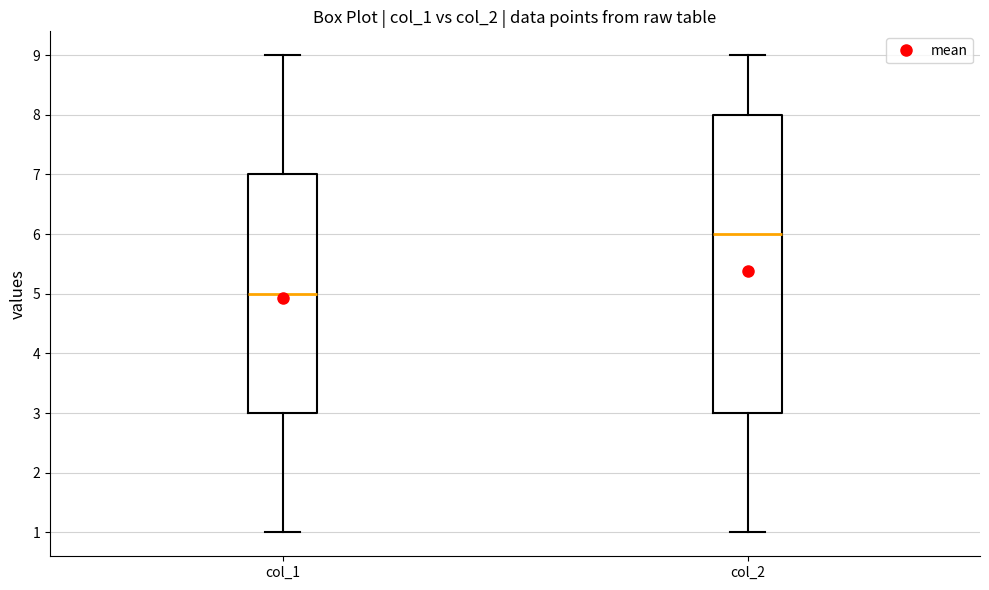

Where does the median line of the box for col_1 sit on the y-axis? The values are not printed on the chart, so give them approximately, as read against the axis.

5